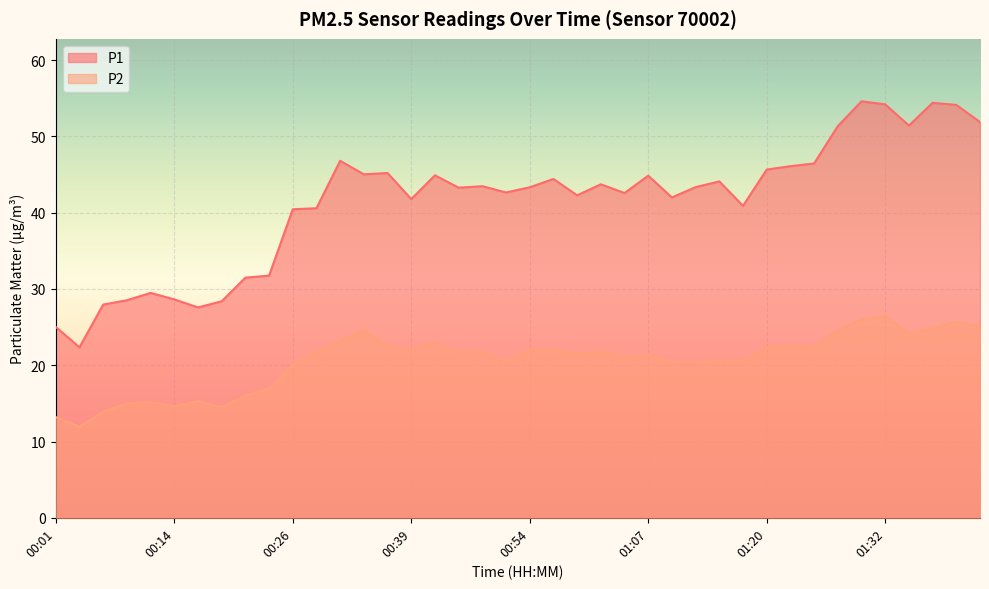

At which category is the sum across all series the highest?

01:32